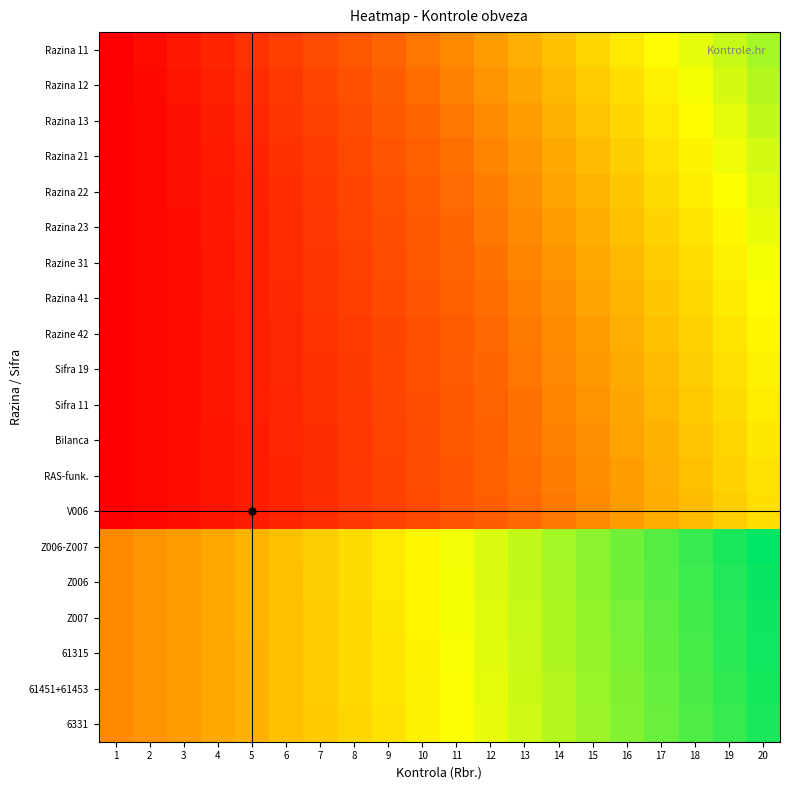

Reading left to right, what are all the values shown in this chart?

Razina 11: 1=0.0	2=0.0	3=0.1	4=0.1	5=0.2	6=0.2	7=0.2	8=0.3	9=0.3	10=0.4	11=0.4	12=0.5	13=0.5	14=0.5	15=0.6	16=0.6	17=0.7	18=0.7	19=0.7	20=0.8
Razina 12: 1=0.0	2=0.0	3=0.1	4=0.1	5=0.1	6=0.2	7=0.2	8=0.3	9=0.3	10=0.4	11=0.4	12=0.4	13=0.5	14=0.5	15=0.6	16=0.6	17=0.6	18=0.7	19=0.7	20=0.8
Razina 13: 1=0.0	2=0.0	3=0.1	4=0.1	5=0.1	6=0.2	7=0.2	8=0.3	9=0.3	10=0.3	11=0.4	12=0.4	13=0.5	14=0.5	15=0.5	16=0.6	17=0.6	18=0.7	19=0.7	20=0.7
Razina 21: 1=0.0	2=0.0	3=0.1	4=0.1	5=0.1	6=0.2	7=0.2	8=0.2	9=0.3	10=0.3	11=0.4	12=0.4	13=0.4	14=0.5	15=0.5	16=0.6	17=0.6	18=0.6	19=0.7	20=0.7
Razina 22: 1=0.0	2=0.0	3=0.1	4=0.1	5=0.1	6=0.2	7=0.2	8=0.2	9=0.3	10=0.3	11=0.3	12=0.4	13=0.4	14=0.5	15=0.5	16=0.5	17=0.6	18=0.6	19=0.7	20=0.7
Razina 23: 1=0.0	2=0.0	3=0.0	4=0.1	5=0.1	6=0.1	7=0.2	8=0.2	9=0.3	10=0.3	11=0.3	12=0.4	13=0.4	14=0.5	15=0.5	16=0.5	17=0.6	18=0.6	19=0.7	20=0.7
Razine 31: 1=0.0	2=0.0	3=0.0	4=0.1	5=0.1	6=0.1	7=0.2	8=0.2	9=0.2	10=0.3	11=0.3	12=0.4	13=0.4	14=0.4	15=0.5	16=0.5	17=0.6	18=0.6	19=0.6	20=0.7
Razina 41: 1=0.0	2=0.0	3=0.0	4=0.1	5=0.1	6=0.1	7=0.2	8=0.2	9=0.2	10=0.3	11=0.3	12=0.4	13=0.4	14=0.4	15=0.5	16=0.5	17=0.5	18=0.6	19=0.6	20=0.7
Razine 42: 1=0.0	2=0.0	3=0.0	4=0.1	5=0.1	6=0.1	7=0.2	8=0.2	9=0.2	10=0.3	11=0.3	12=0.3	13=0.4	14=0.4	15=0.5	16=0.5	17=0.5	18=0.6	19=0.6	20=0.7
Sifra 19: 1=0.0	2=0.0	3=0.0	4=0.1	5=0.1	6=0.1	7=0.2	8=0.2	9=0.2	10=0.3	11=0.3	12=0.3	13=0.4	14=0.4	15=0.4	16=0.5	17=0.5	18=0.6	19=0.6	20=0.6
Sifra 11: 1=0.0	2=0.0	3=0.0	4=0.1	5=0.1	6=0.1	7=0.2	8=0.2	9=0.2	10=0.3	11=0.3	12=0.3	13=0.4	14=0.4	15=0.4	16=0.5	17=0.5	18=0.5	19=0.6	20=0.6
Bilanca: 1=0.0	2=0.0	3=0.0	4=0.1	5=0.1	6=0.1	7=0.2	8=0.2	9=0.2	10=0.3	11=0.3	12=0.3	13=0.4	14=0.4	15=0.4	16=0.5	17=0.5	18=0.5	19=0.6	20=0.6
RAS-funk.: 1=0.0	2=0.0	3=0.0	4=0.1	5=0.1	6=0.1	7=0.2	8=0.2	9=0.2	10=0.2	11=0.3	12=0.3	13=0.3	14=0.4	15=0.4	16=0.5	17=0.5	18=0.5	19=0.6	20=0.6
V006: 1=0.0	2=0.0	3=0.0	4=0.1	5=0.1	6=0.1	7=0.2	8=0.2	9=0.2	10=0.2	11=0.3	12=0.3	13=0.3	14=0.4	15=0.4	16=0.4	17=0.5	18=0.5	19=0.6	20=0.6
Z006-Z007: 1=0.4	2=0.4	3=0.5	4=0.5	5=0.5	6=0.5	7=0.6	8=0.6	9=0.6	10=0.7	11=0.7	12=0.7	13=0.7	14=0.8	15=0.8	16=0.9	17=0.9	18=0.9	19=1.0	20=1.0
Z006: 1=0.4	2=0.4	3=0.5	4=0.5	5=0.5	6=0.5	7=0.6	8=0.6	9=0.6	10=0.6	11=0.7	12=0.7	13=0.7	14=0.8	15=0.8	16=0.8	17=0.9	18=0.9	19=1.0	20=1.0
Z007: 1=0.4	2=0.4	3=0.5	4=0.5	5=0.5	6=0.5	7=0.6	8=0.6	9=0.6	10=0.6	11=0.7	12=0.7	13=0.7	14=0.8	15=0.8	16=0.8	17=0.9	18=0.9	19=0.9	20=1.0
61315: 1=0.4	2=0.4	3=0.5	4=0.5	5=0.5	6=0.5	7=0.6	8=0.6	9=0.6	10=0.6	11=0.7	12=0.7	13=0.7	14=0.8	15=0.8	16=0.8	17=0.9	18=0.9	19=0.9	20=1.0
61451+61453: 1=0.4	2=0.4	3=0.5	4=0.5	5=0.5	6=0.5	7=0.6	8=0.6	9=0.6	10=0.6	11=0.7	12=0.7	13=0.7	14=0.8	15=0.8	16=0.8	17=0.9	18=0.9	19=0.9	20=1.0
6331: 1=0.4	2=0.4	3=0.5	4=0.5	5=0.5	6=0.5	7=0.6	8=0.6	9=0.6	10=0.6	11=0.7	12=0.7	13=0.7	14=0.8	15=0.8	16=0.8	17=0.9	18=0.9	19=0.9	20=1.0